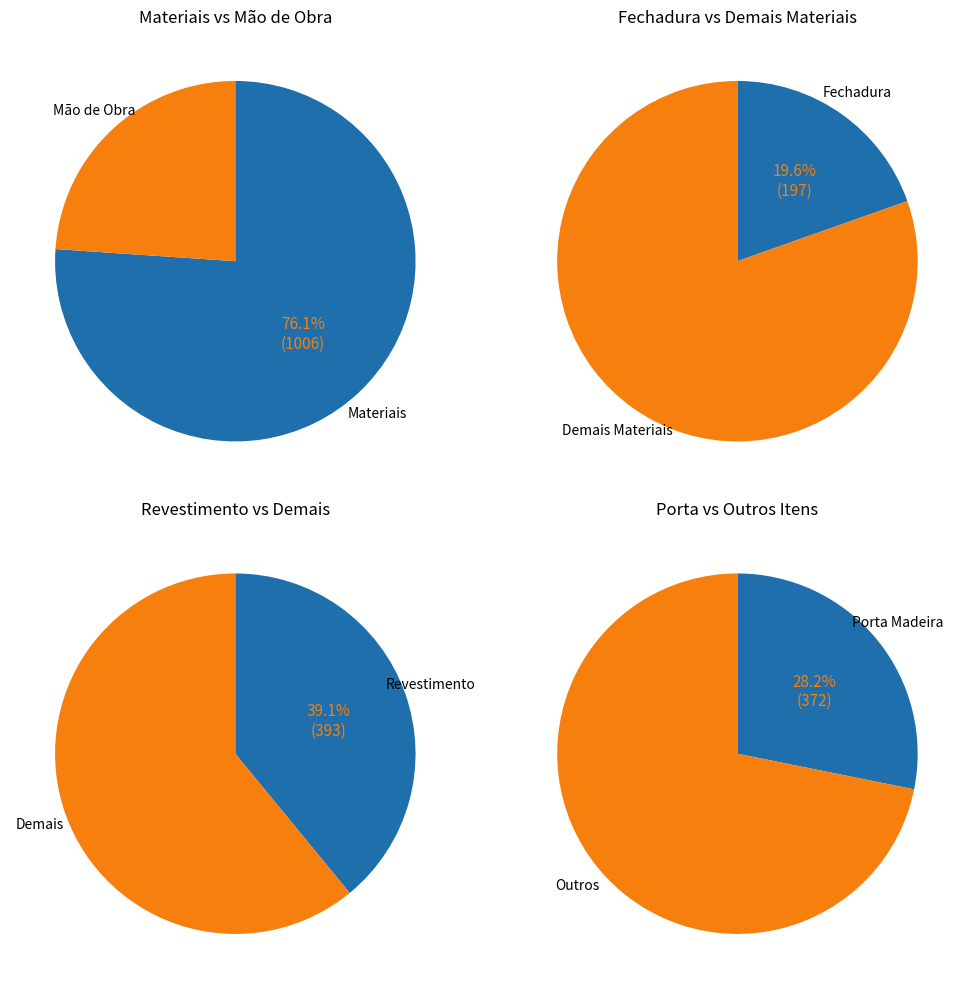

The CIMENTO PORTLAND CP II-E-32 slice represents 9% of the pie. True or false?

False